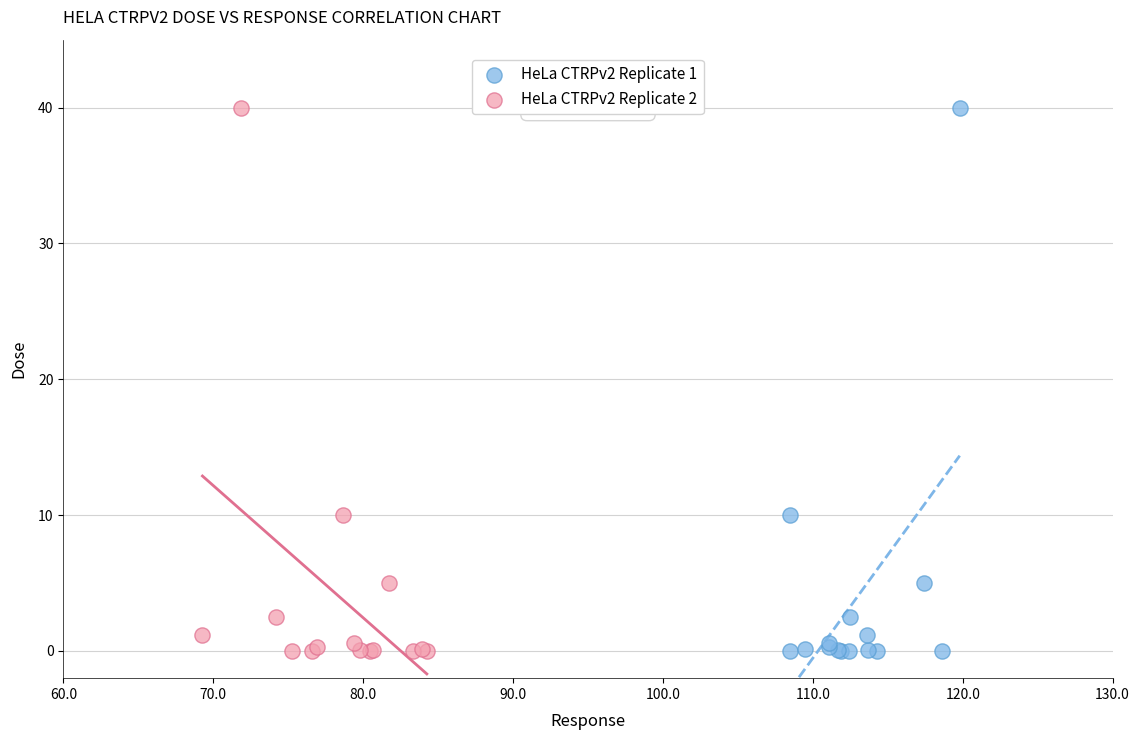

What are all the series names shown in the legend?

HeLa CTRPv2 Replicate 1, HeLa CTRPv2 Replicate 2